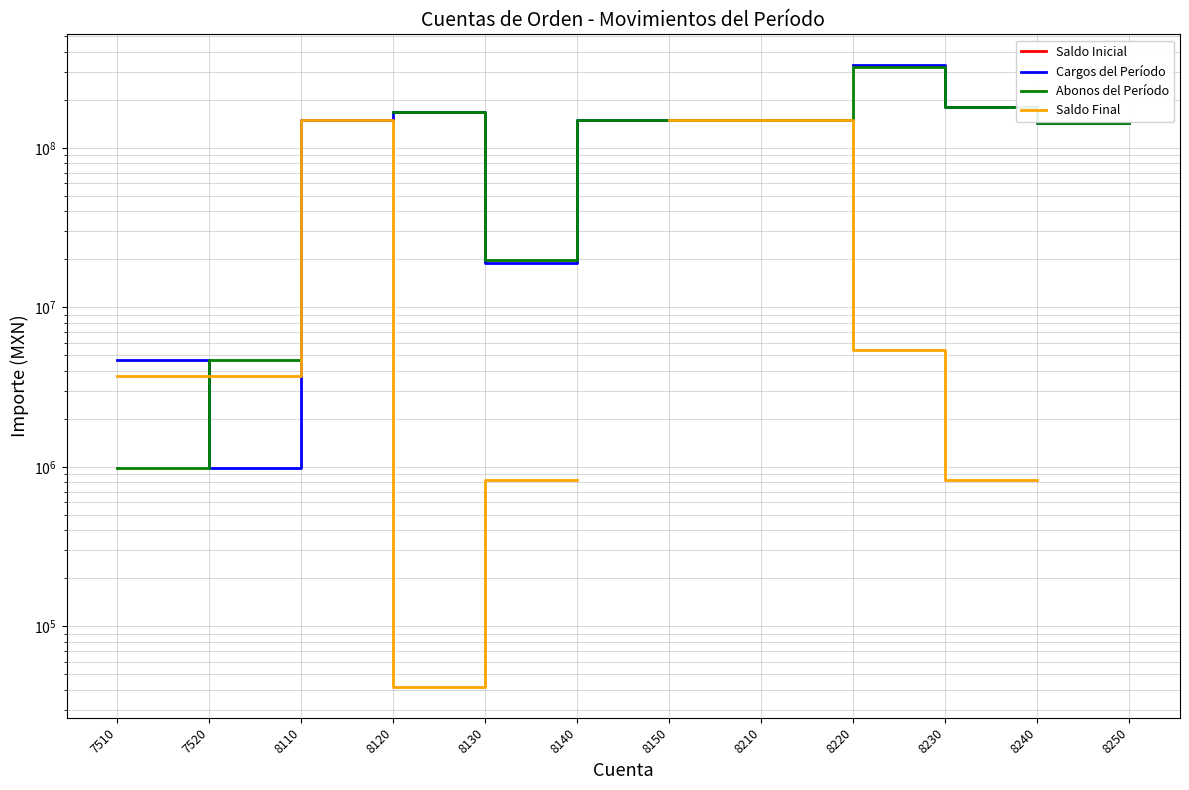

Is it true that Saldo Final equals 41864.4 at 8120?

True